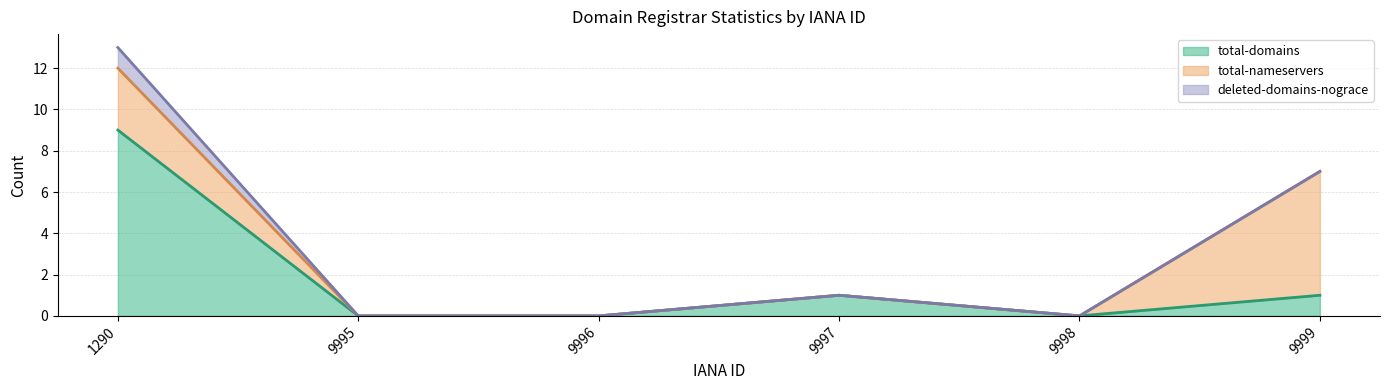

Rank the series at 9995 from lowest to highest value.

total-domains (line), total-nameservers (line), deleted-domains-nograce (line)